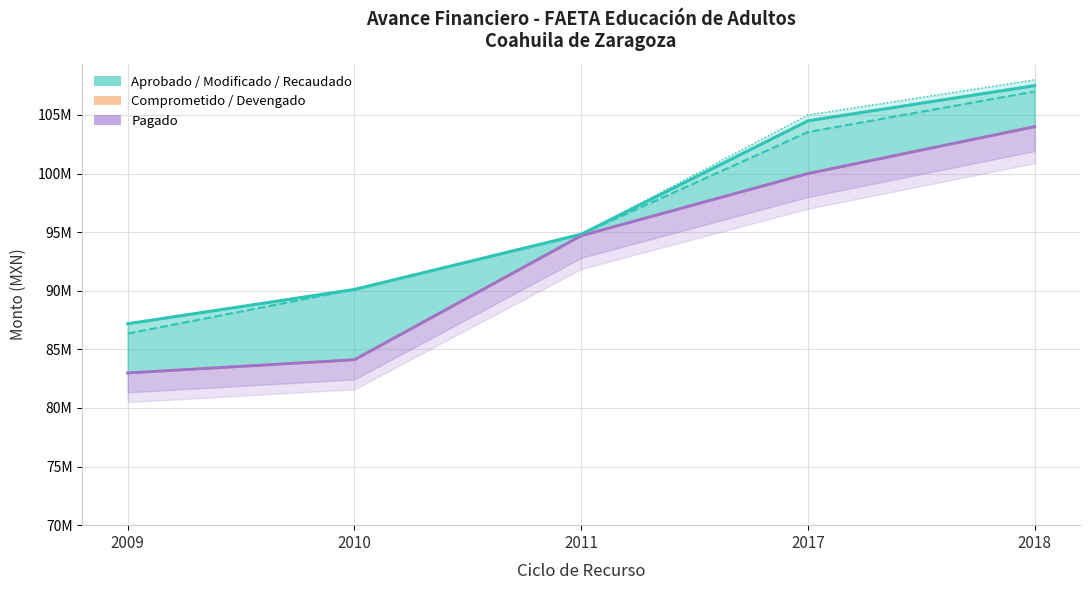

How many data points in Recaudado (Ministrado) are above 94818769?

2